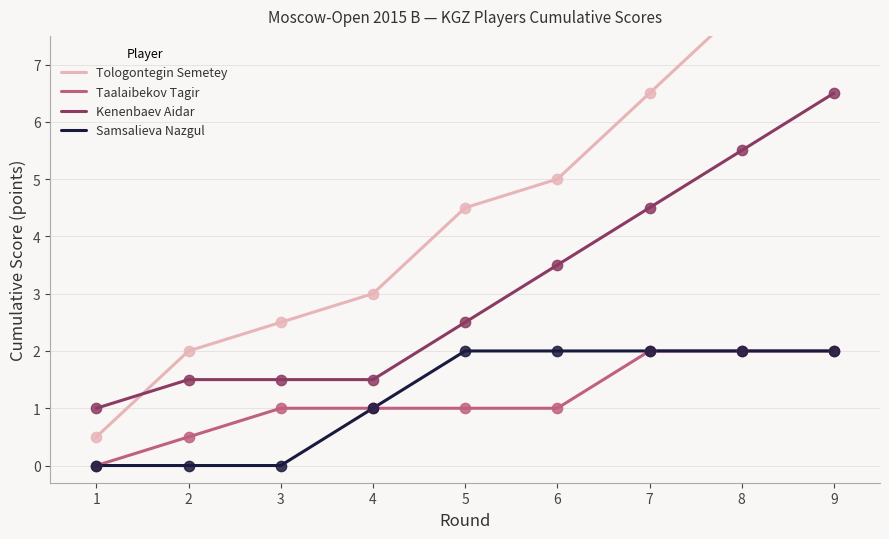

True or false: Samsalieva Nazgul and Kenenbaev Aidar intersect in this chart.

False